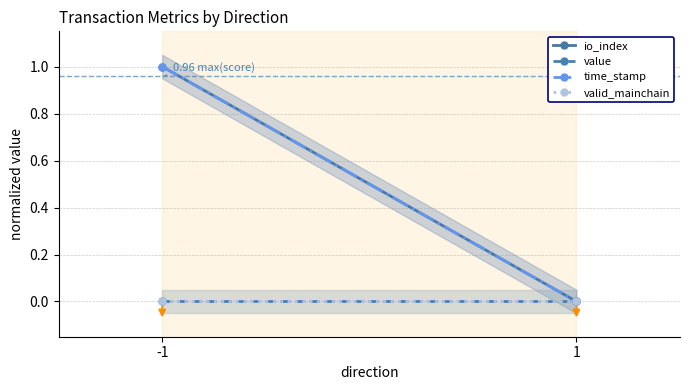

Rank the series by their maximum value, from highest to lowest.

io_index, time_stamp, value, valid_mainchain